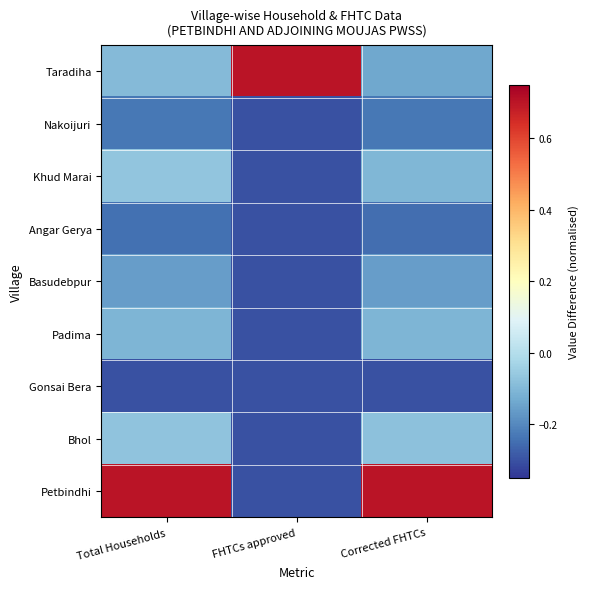

Count the number of categories in the chart.

3